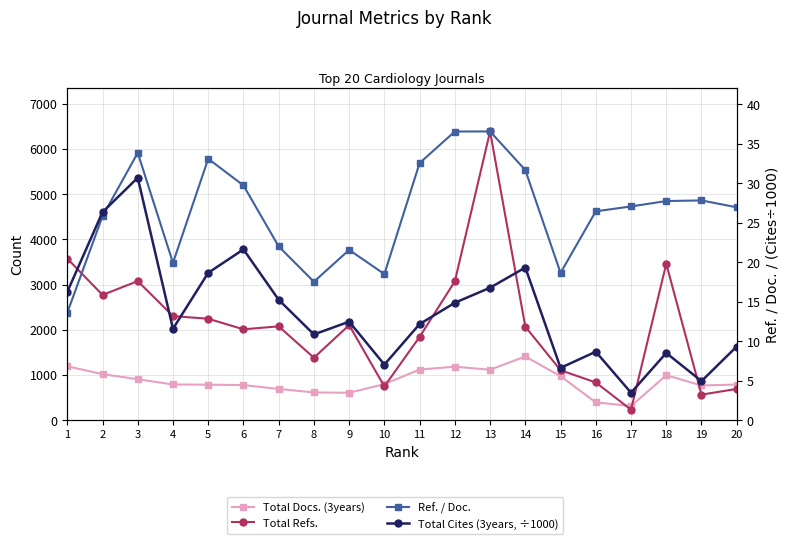

Where is the first local maximum for Total Docs. (3years)?

12